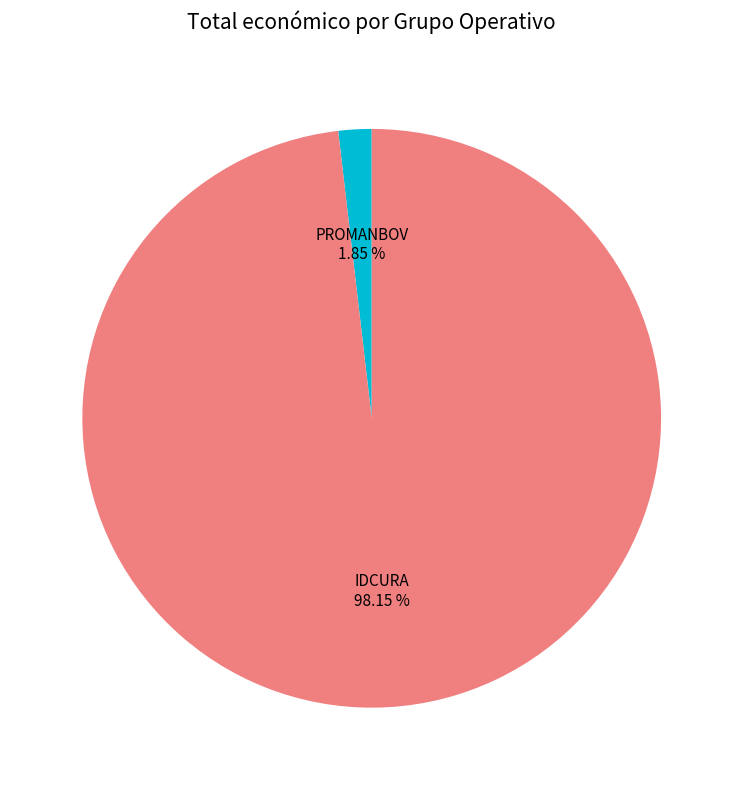

Is there a majority slice in this chart?

Yes